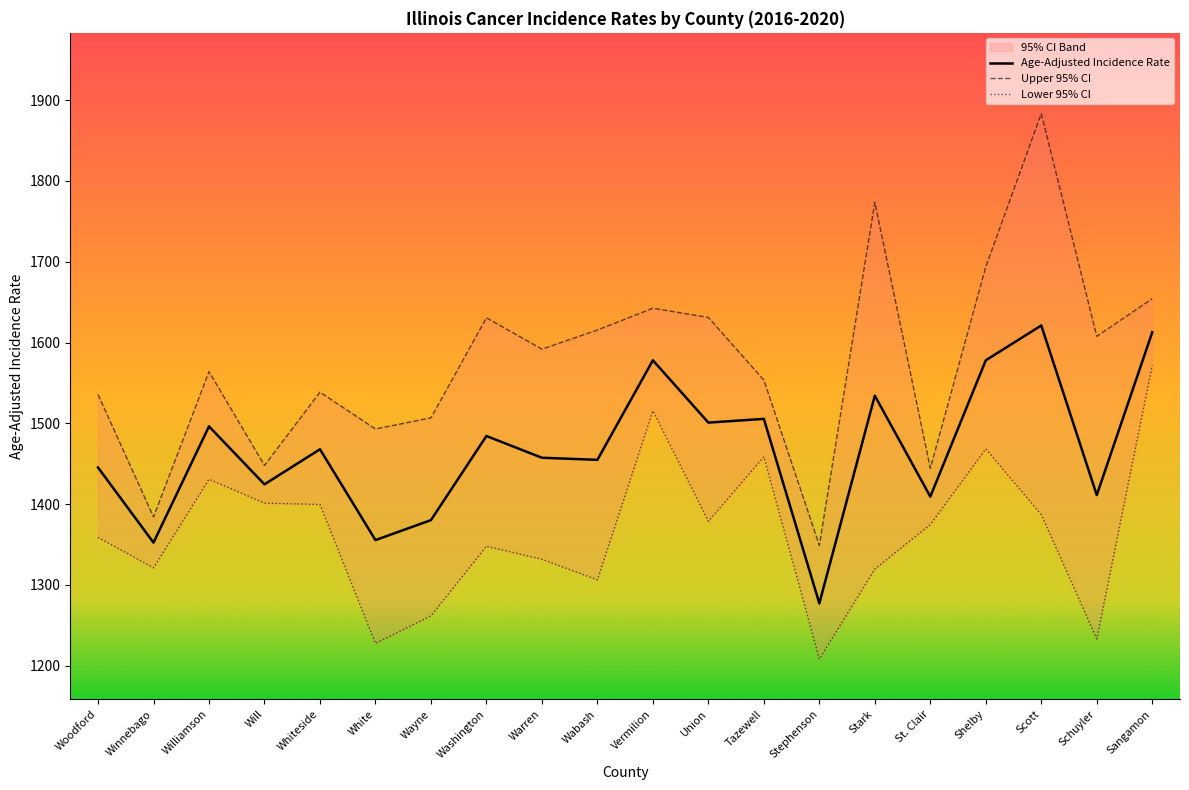

What is the minimum value for Age-Adjusted Incidence Rate?

1277.2